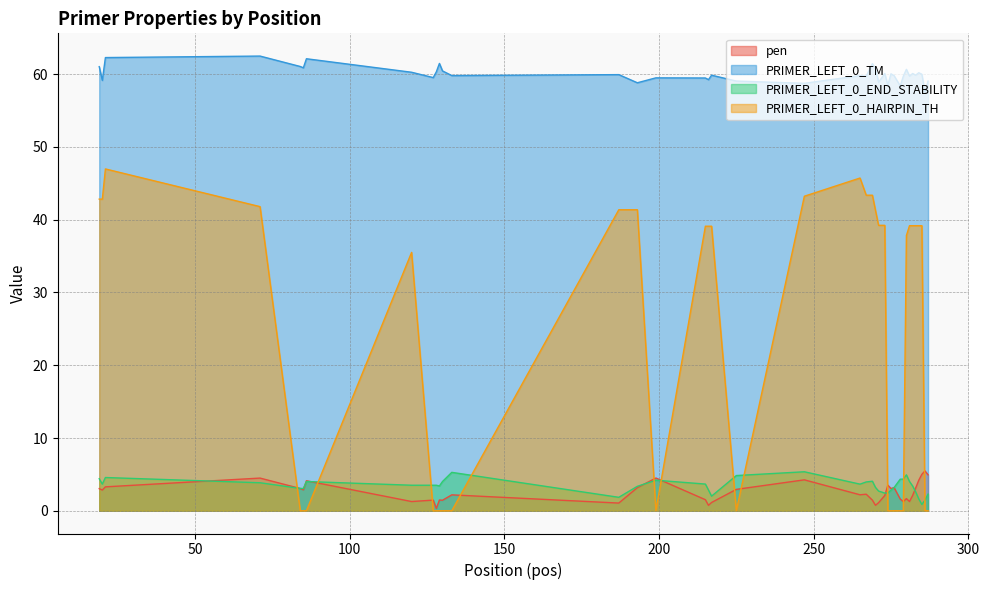

Rank the categories by PRIMER_LEFT_0_END_STABILITY value from highest to lowest.

247, 133, 280, 225, 21, 19, 279, 278, 199, 269, 86, 130, 281, 267, 71, 215, 20, 265, 120, 127, 128, 129, 282, 193, 270, 276, 84, 85, 216, 275, 271, 283, 274, 273, 287, 217, 187, 284, 286, 285